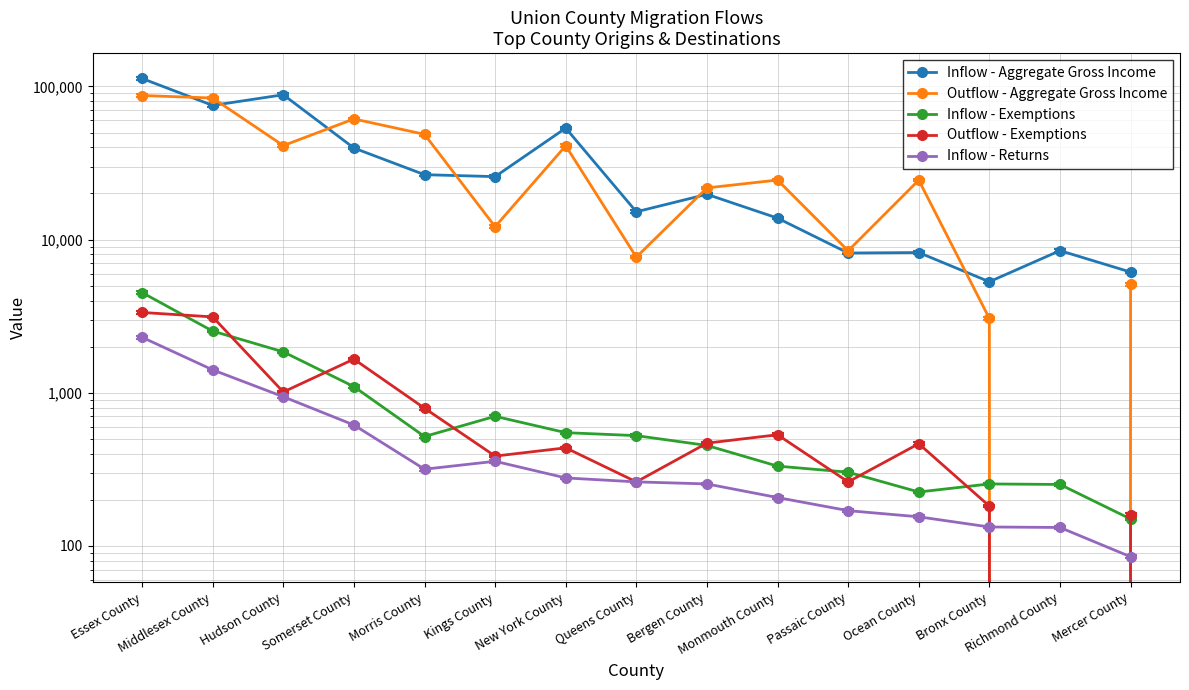

How many times do Outflow - Aggregate Gross Income and Inflow - Aggregate Gross Income cross each other?

6